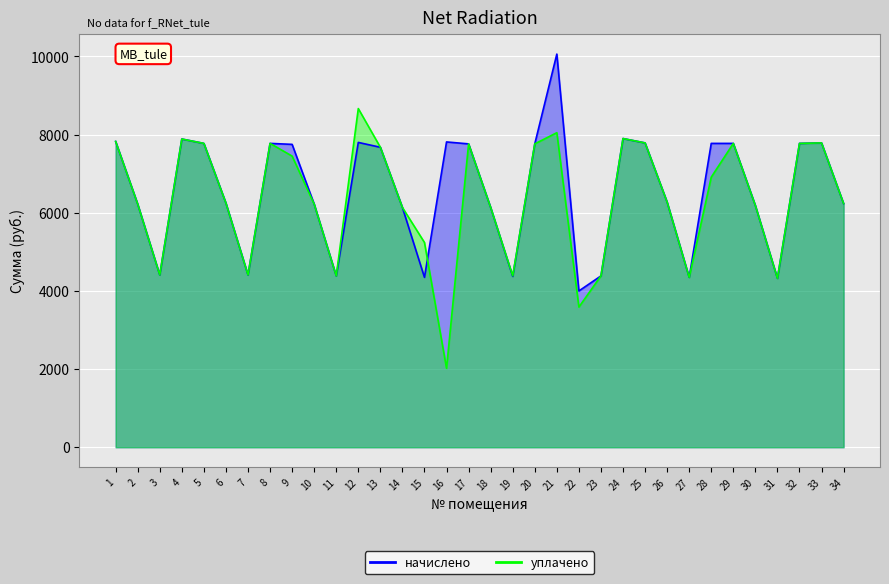

Rank the series by their maximum value, from lowest to highest.

уплачено, начислено